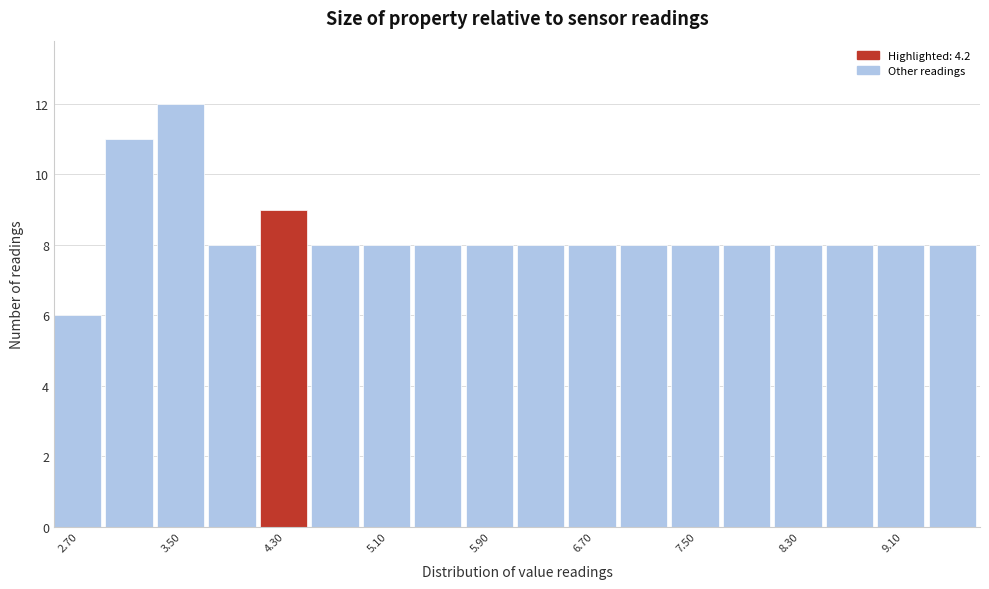

Over which range of the x-axis is the bar tallest?

3.3 to 3.7